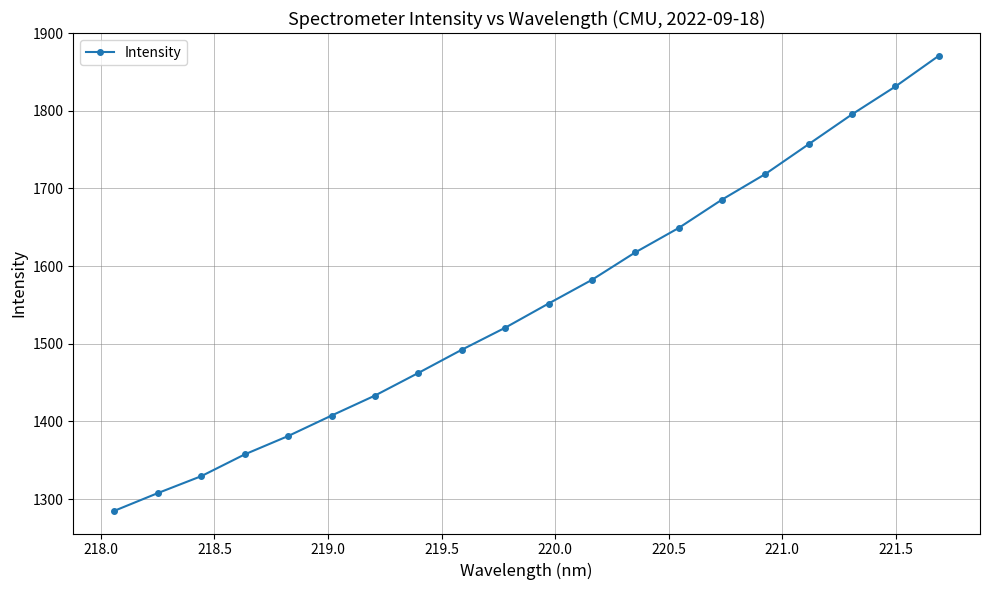

What is the maximum value shown in the chart?

1870.9